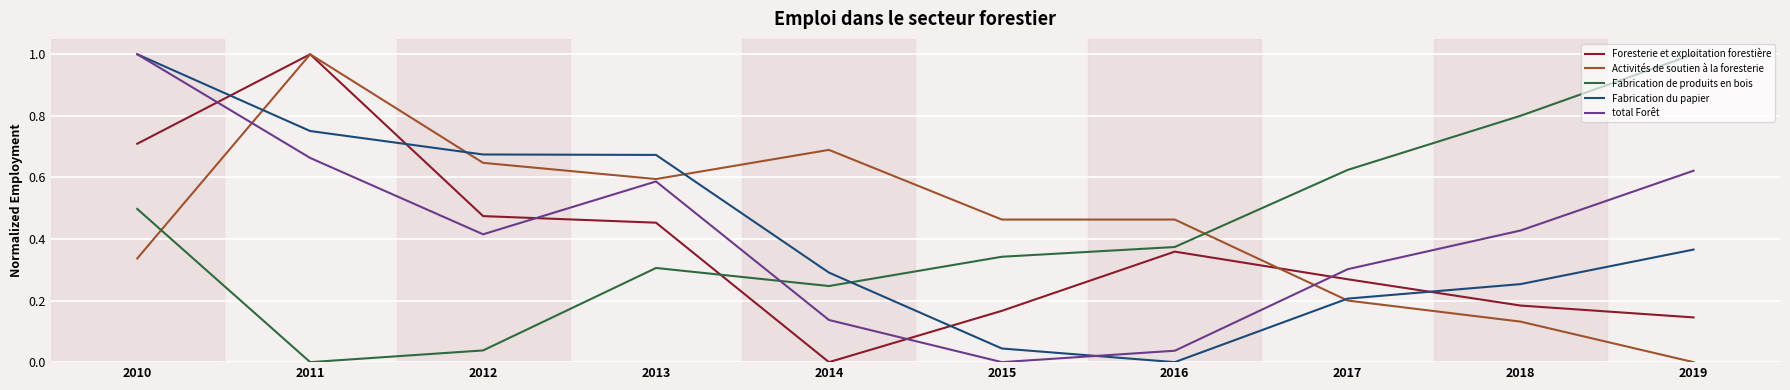

What is the total value across all series at 2011?

3.4